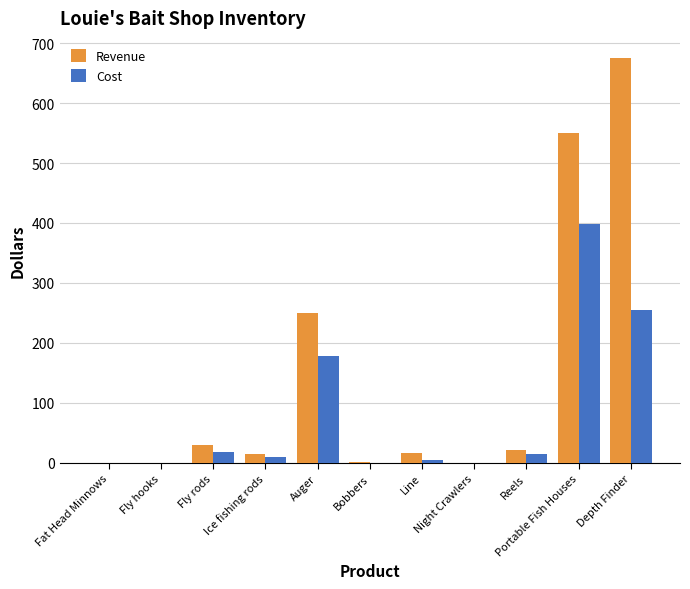

Which category has the highest value across all series?

Depth Finder